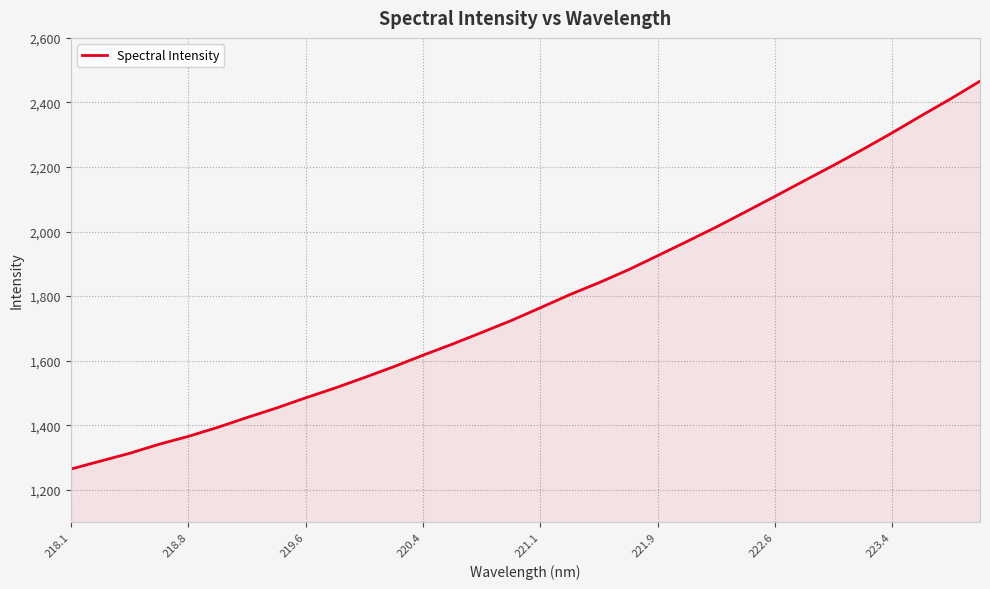

What is the difference between the maximum and minimum values?

1201.9